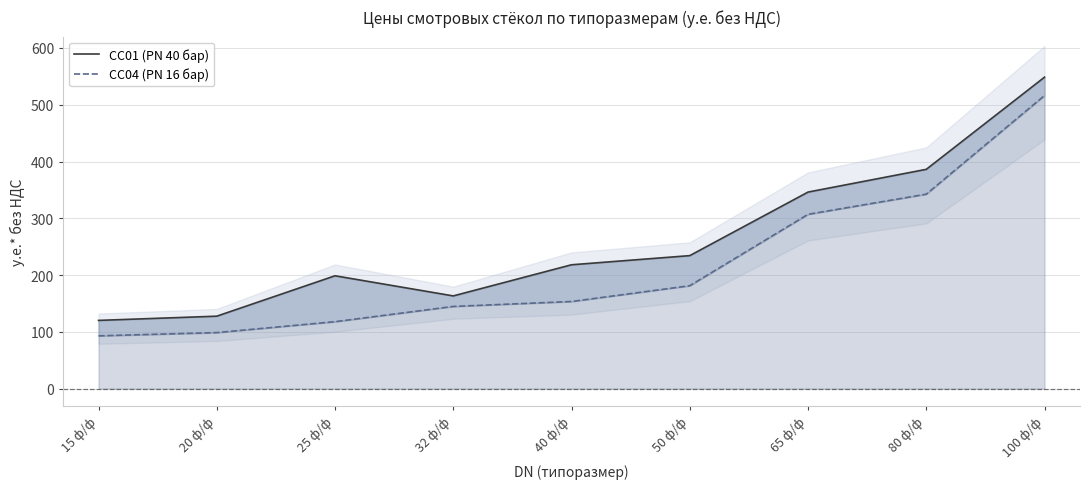

True or false: СС04 (PN 16 бар) and СС01 (PN 40 бар) cross at least once.

False